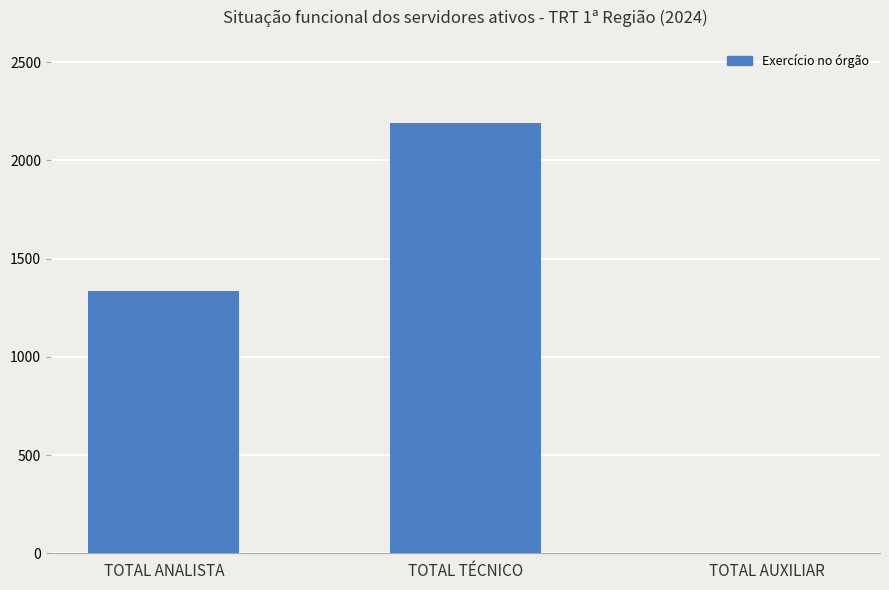

What value does the data have at TOTAL TÉCNICO, to the nearest 50?

2200